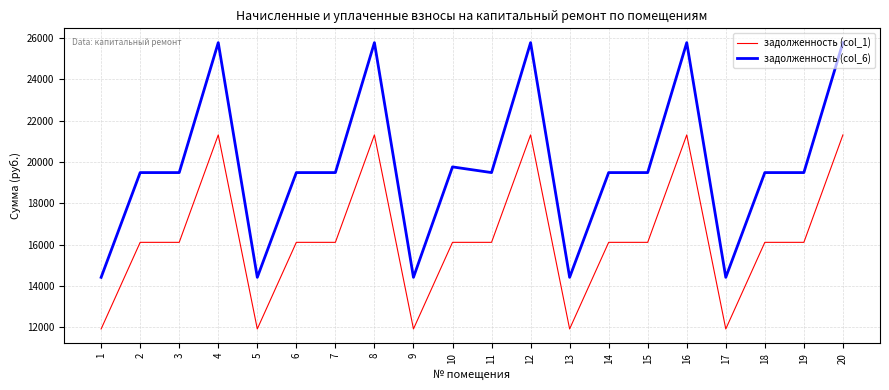

Which series has the largest total across all categories?

задолженность (col_6)